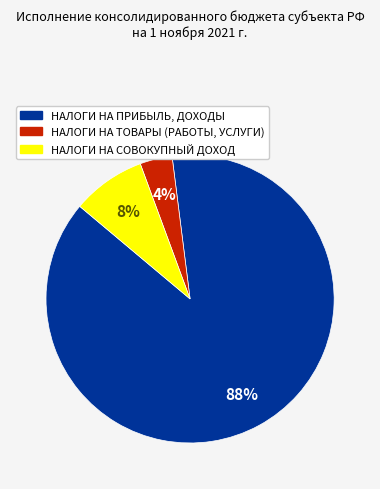

Rank the categories by value from highest to lowest.

НАЛОГИ НА ПРИБЫЛЬ, ДОХОДЫ, НАЛОГИ НА СОВОКУПНЫЙ ДОХОД, НАЛОГИ НА ТОВАРЫ (РАБОТЫ, УСЛУГИ)